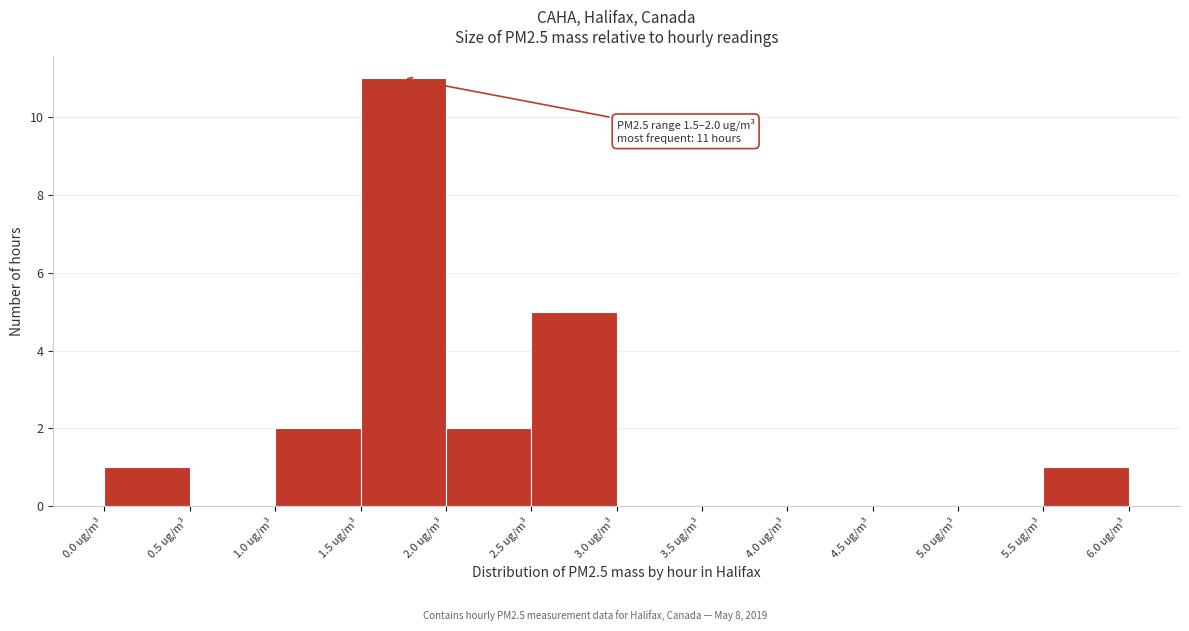

Which range on the x-axis has the tallest bar?

1.5 to 2.0